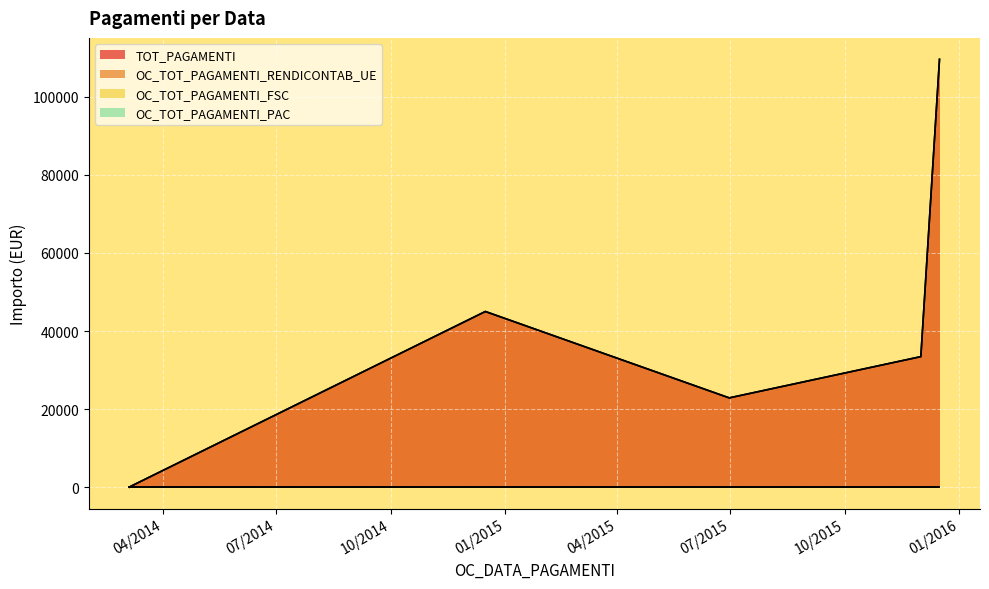

Reading left to right, transcribe all the data shown in this chart.

TOT_PAGAMENTI: 05/03/2014=0.0	06/03/2014=225.0	16/12/2014=45000.0	30/06/2015=22874.3	01/12/2015=33440.7	16/12/2015=109593.3
OC_TOT_PAGAMENTI_RENDICONTAB_UE: 05/03/2014=0.0	06/03/2014=225.0	16/12/2014=45000.0	30/06/2015=22874.3	01/12/2015=33440.7	16/12/2015=109593.3